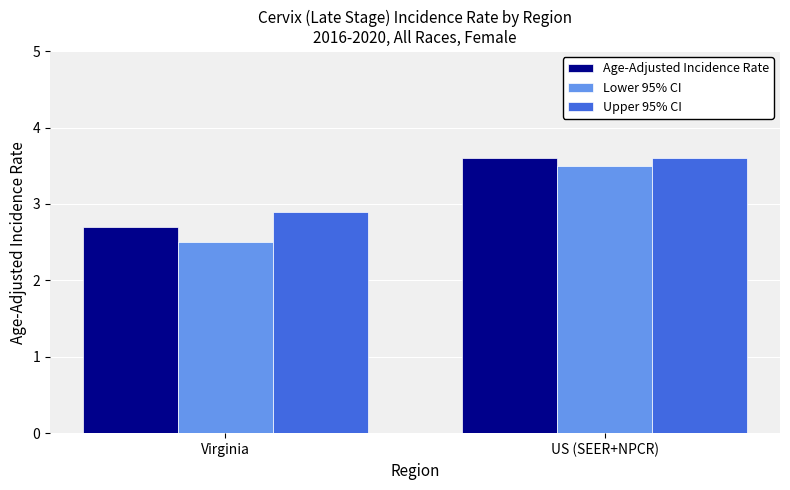

Rank the series at Virginia from lowest to highest value.

Lower 95% CI, Age-Adjusted Incidence Rate, Upper 95% CI